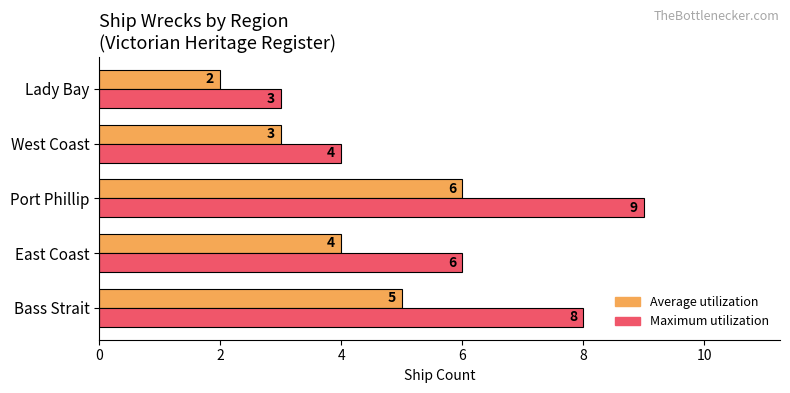

What is the difference between the Maximum utilization values at West Coast and Bass Strait?

4